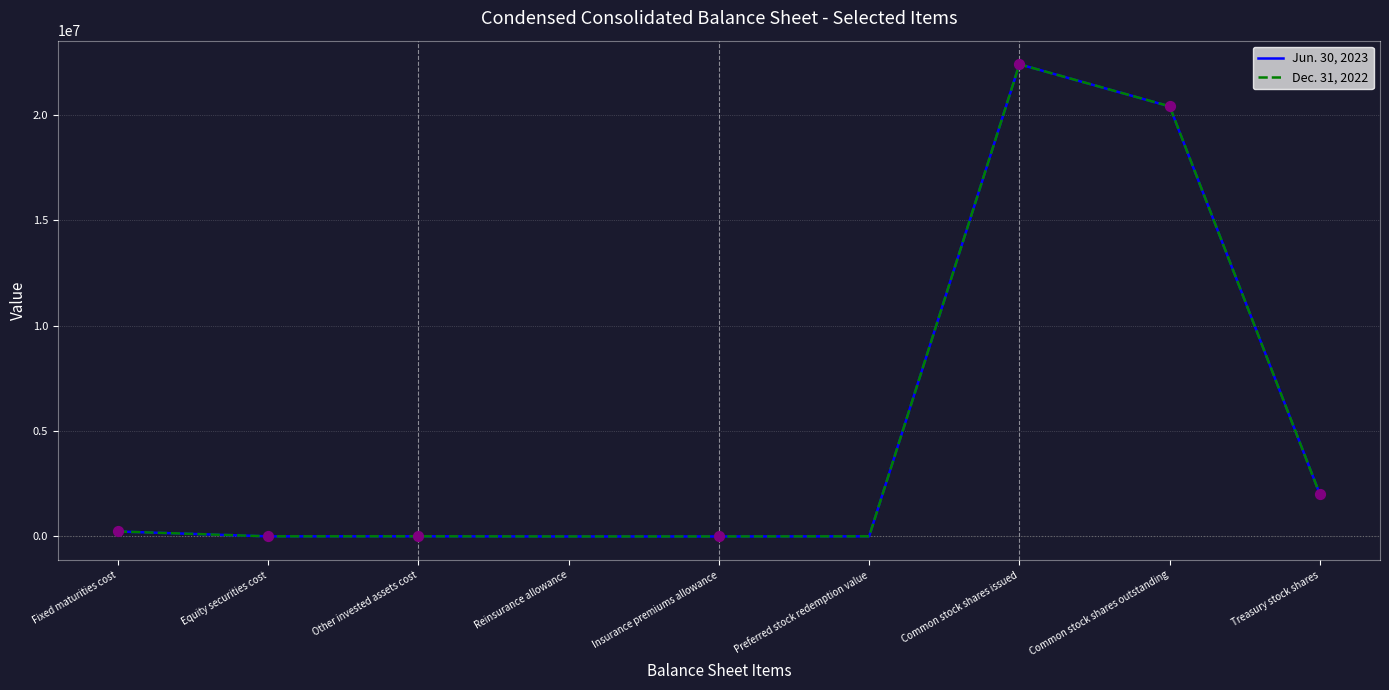

At which category is the sum across all series the highest?

Common stock shares issued